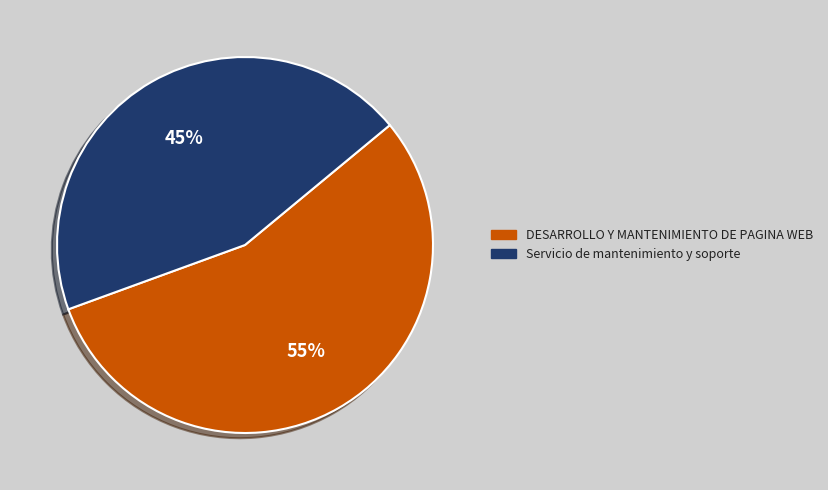

Between DESARROLLO Y MANTENIMIENTO DE PAGINA WEB and Servicio de mantenimiento y soporte, which is larger?

DESARROLLO Y MANTENIMIENTO DE PAGINA WEB